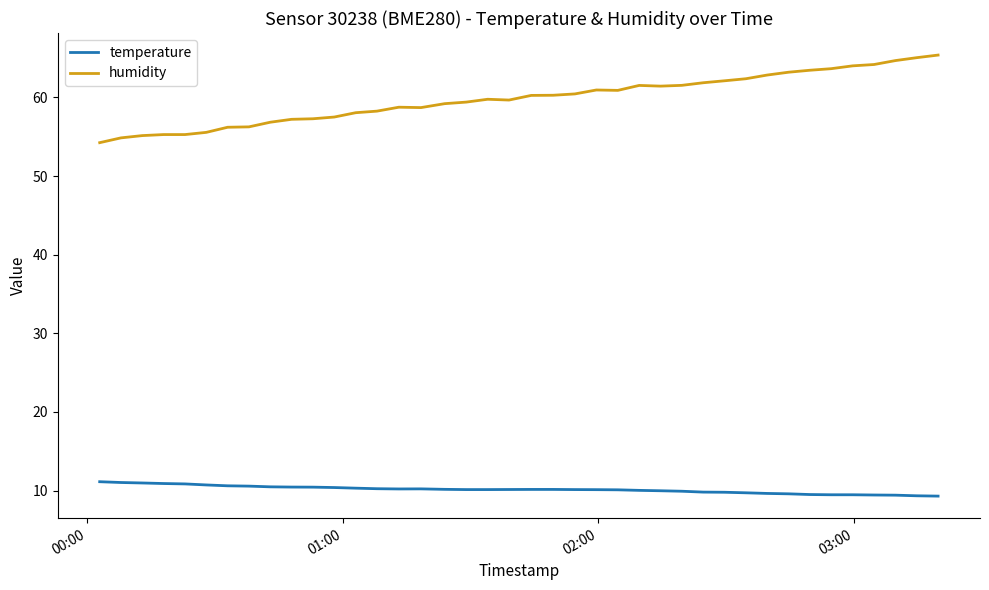

What is the minimum value for temperature?

9.3